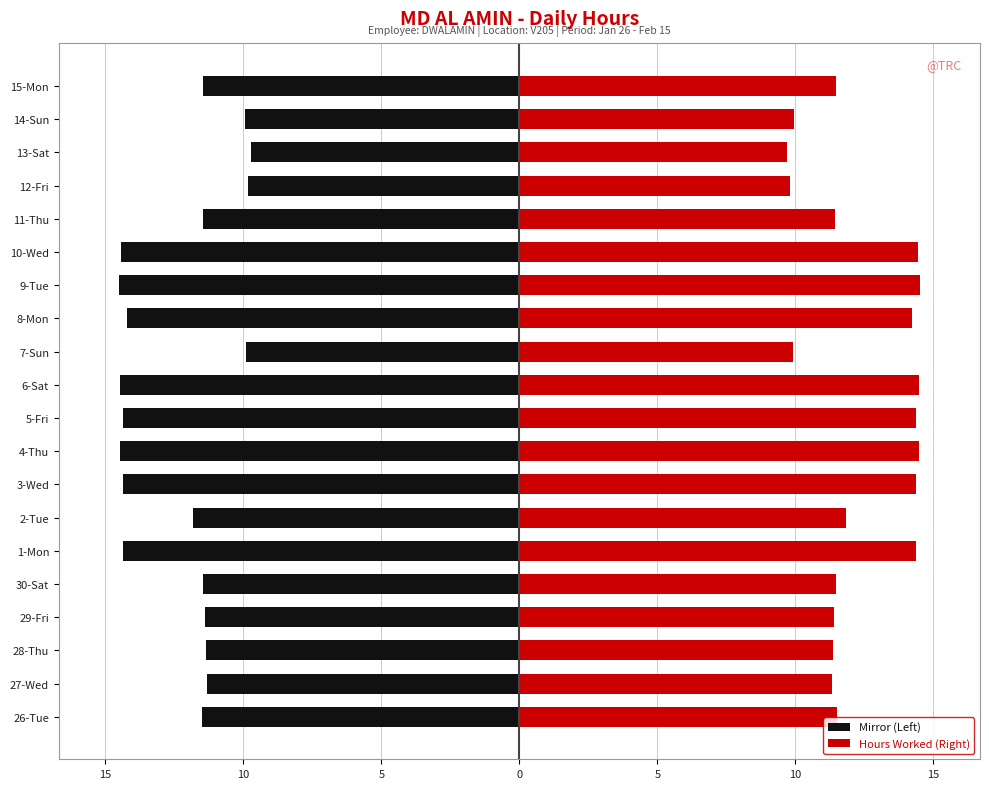

What are all the series names shown in the legend?

Mirror (Left), Hours Worked (Right)